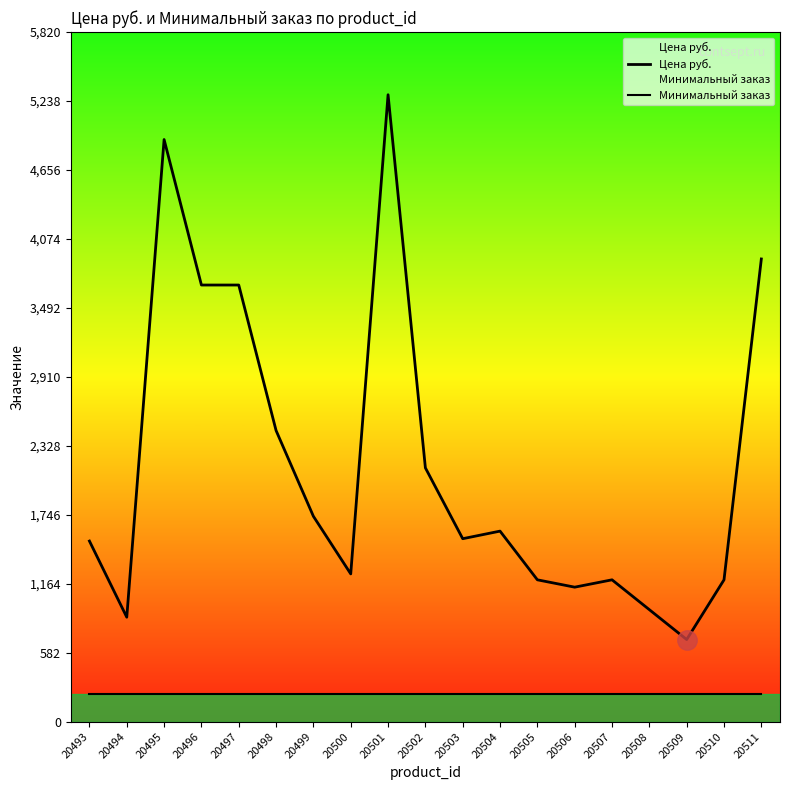

What is the approximate value of Цена руб. at 20510?

1197.0